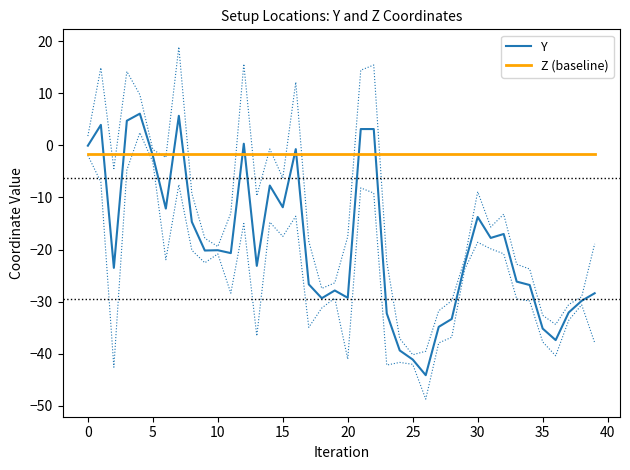

What is the value of the Z (baseline) point at the 8th from the left?

-1.6